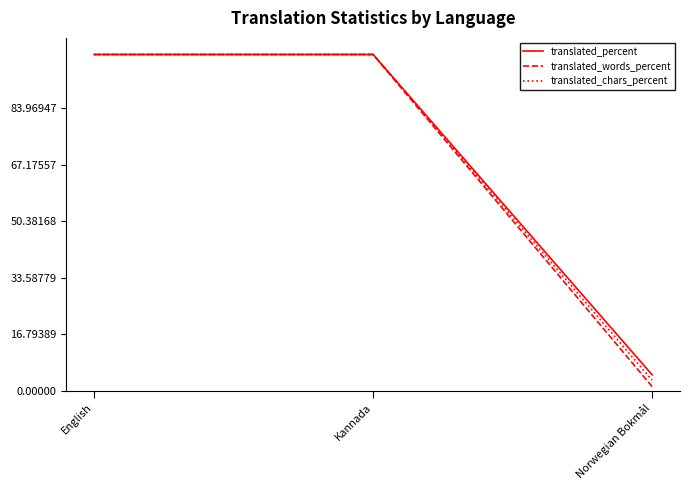

Reading left to right, transcribe all the data shown in this chart.

translated_percent: 100.0	100.0	4.7
translated_words_percent: 100.0	100.0	1.2
translated_chars_percent: 100.0	100.0	3.1